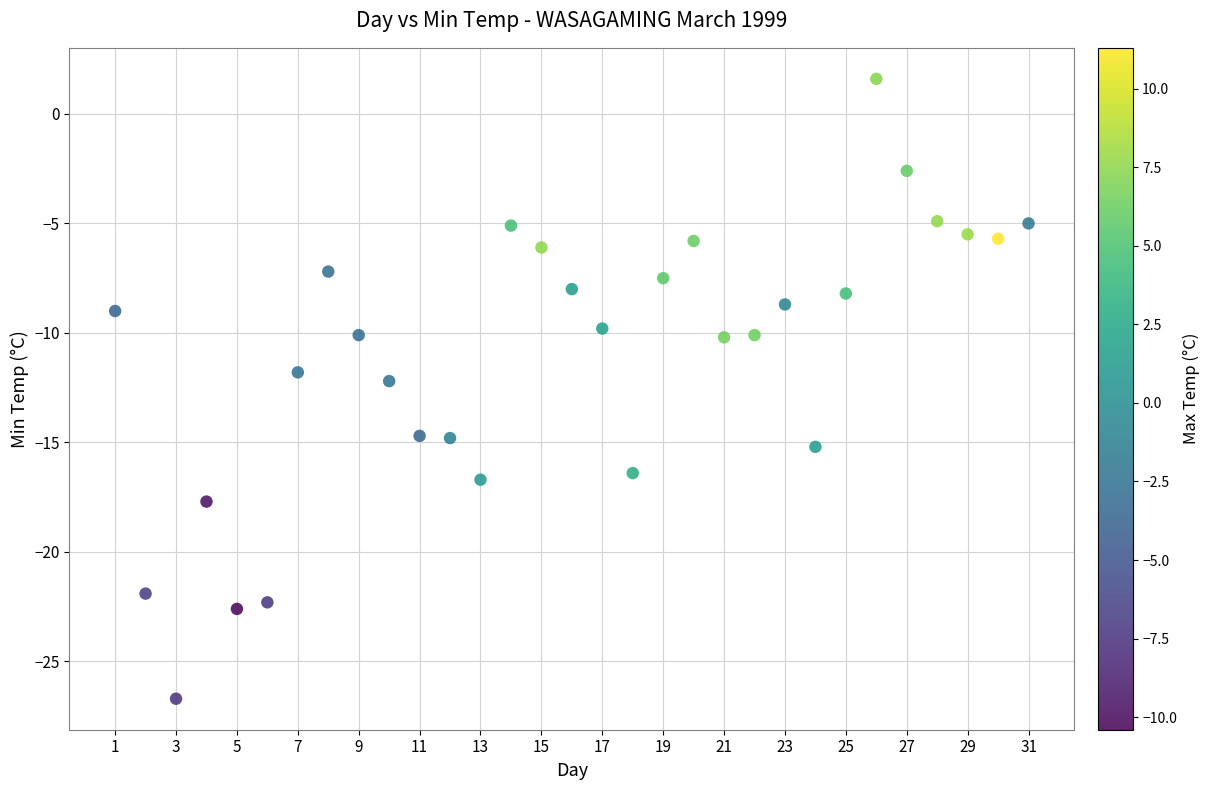

What is the range of Y values (max minus min)?

28.3